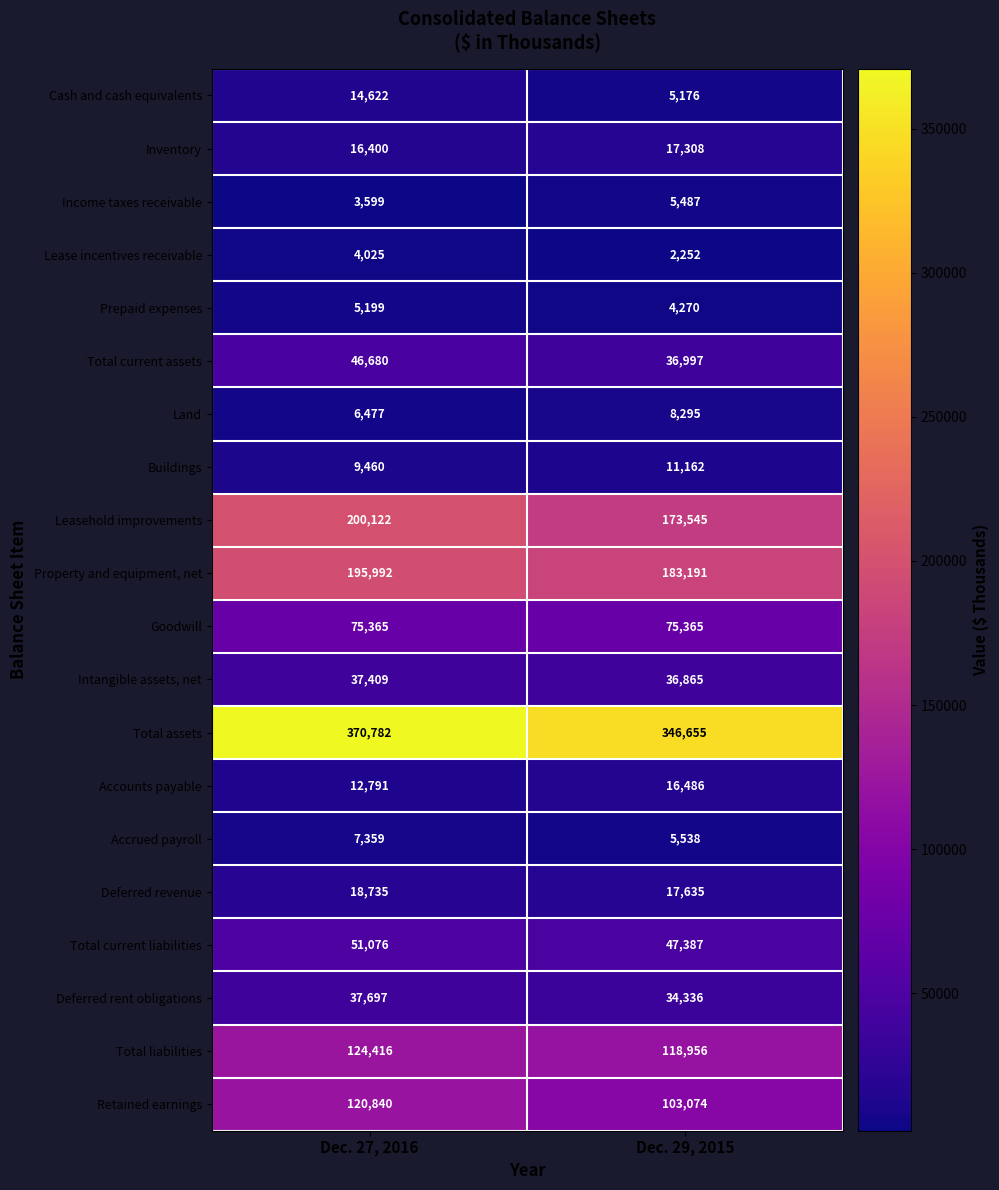

Which series has the largest range (max minus min)?

Leasehold improvements